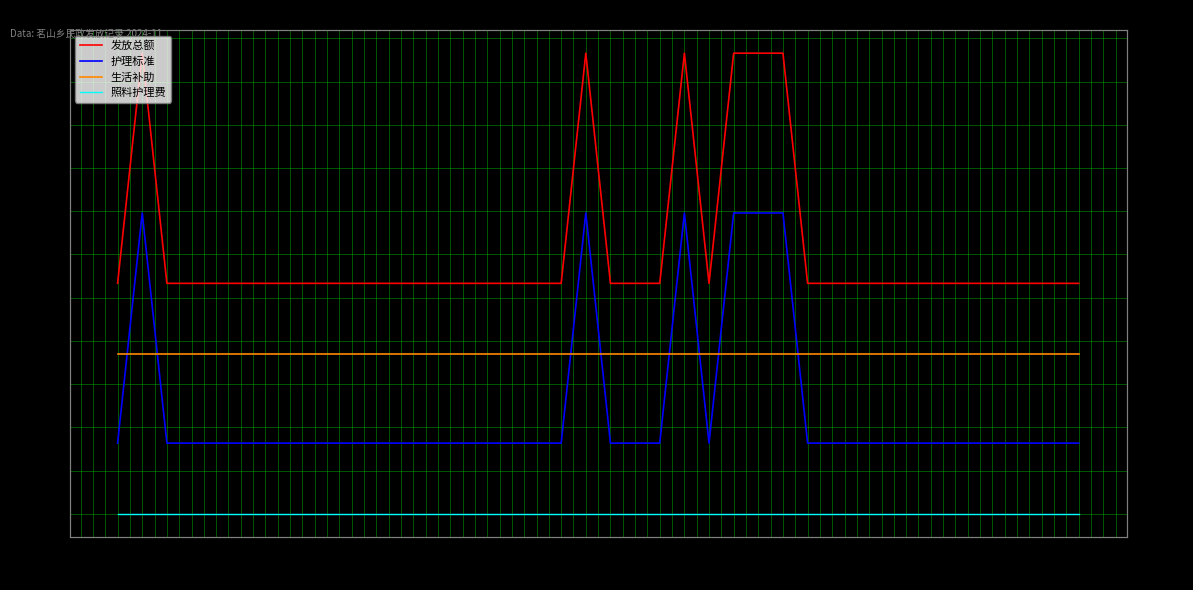

Which category has the lowest value across all series?

成百军